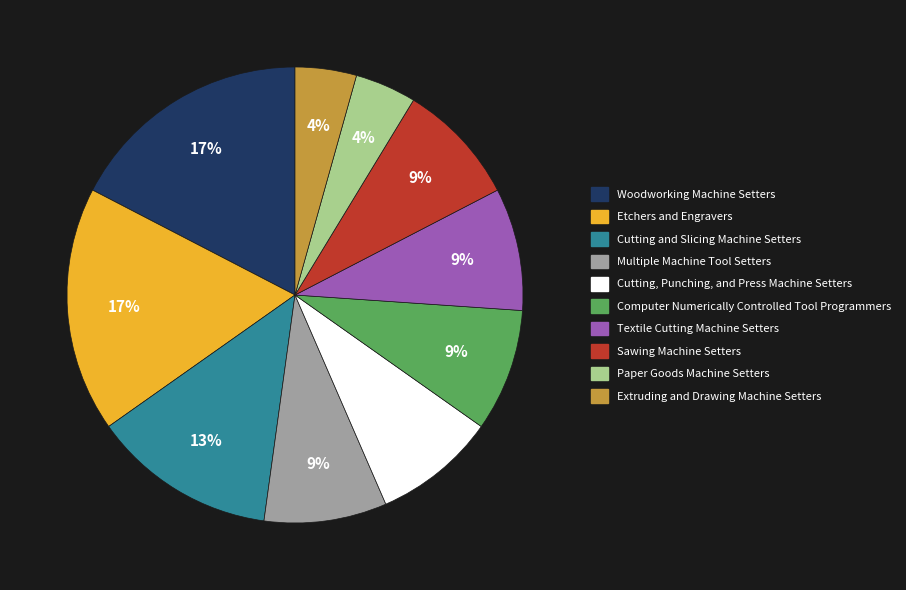

What is the ratio of the value at Multiple Machine Tool Setters to the value at Textile Cutting Machine Setters?

1.0